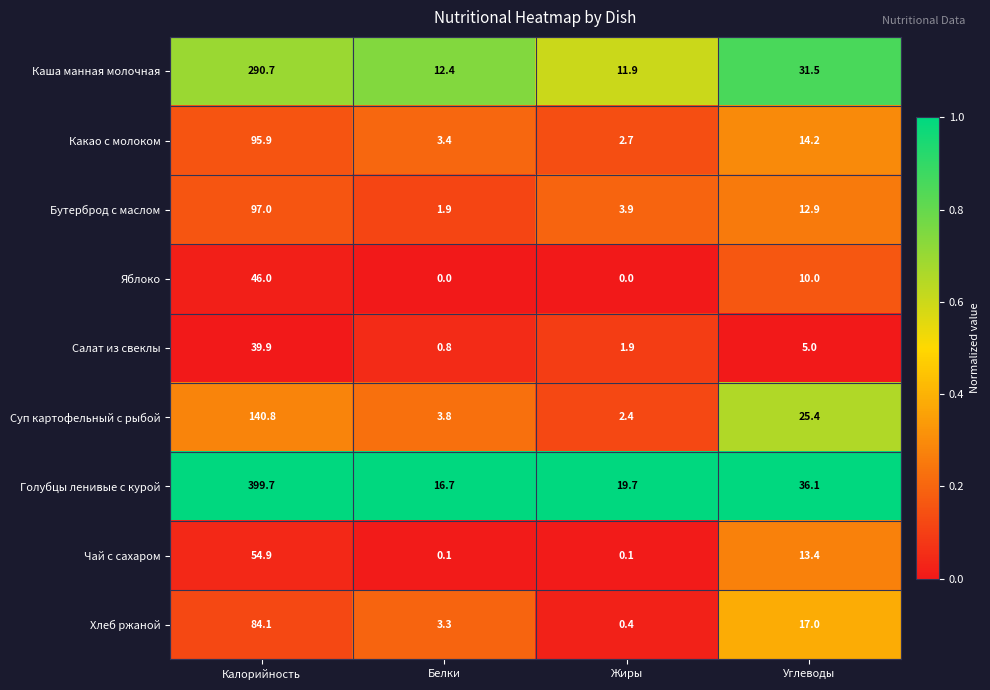

True or false: Какао с молоком has a value of 4.2 at Жиры.

False